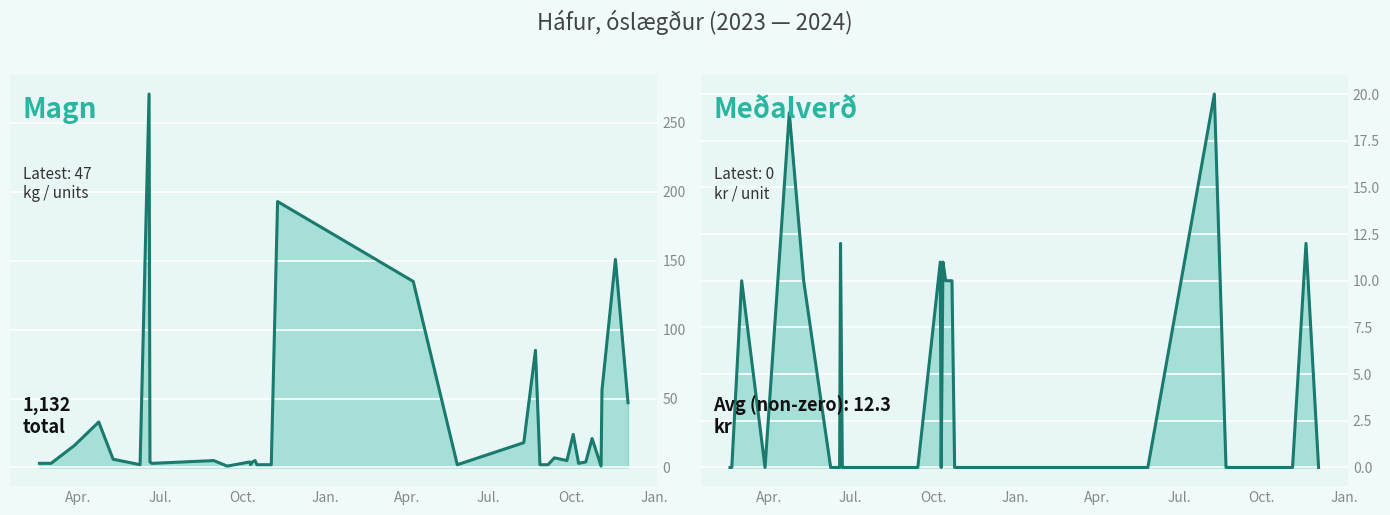

The value of Magn at 36 is 202. True or false?

False